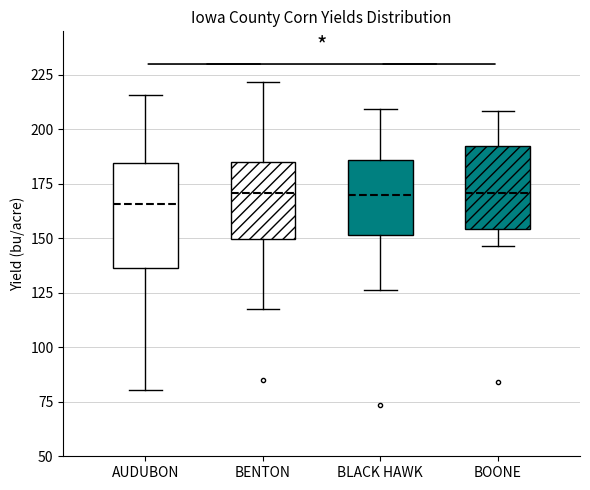

Where does the upper whisker of the box for BOONE end on the y-axis? The values are not printed on the chart, so give them approximately, as read against the axis.

210